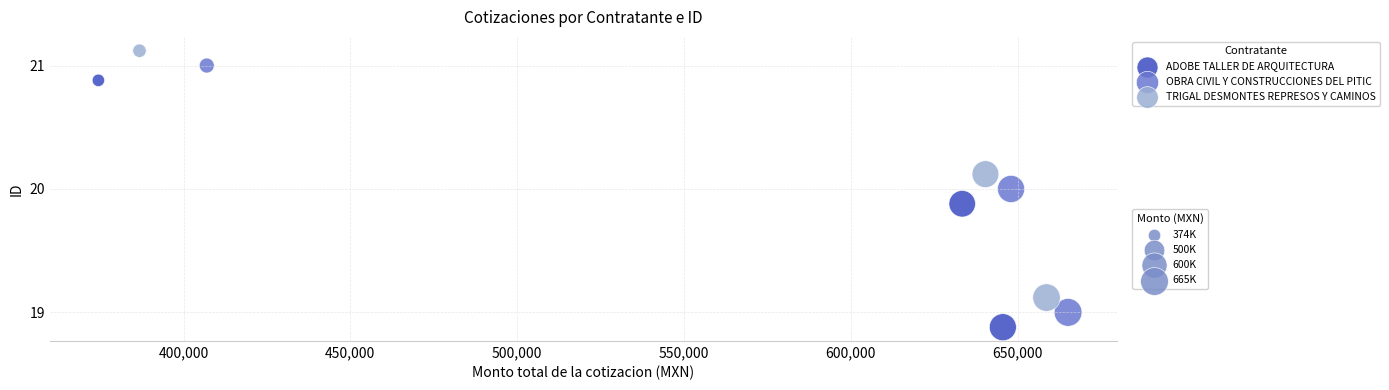

Which series contains the lowest Y value?

ADOBE TALLER DE ARQUITECTURA